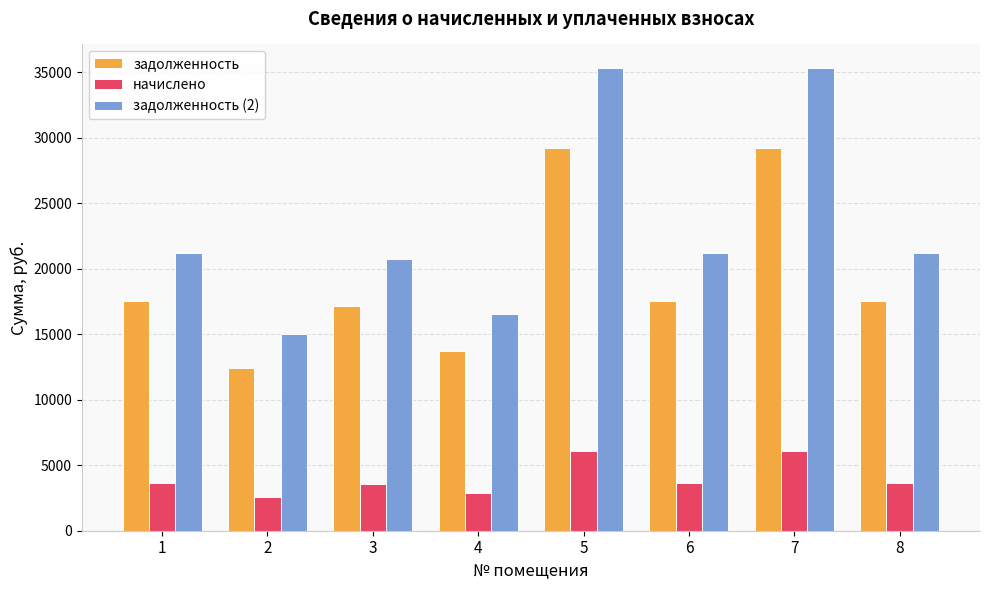

Rank the series by their average value, from lowest to highest.

начислено, задолженность, задолженность (2)